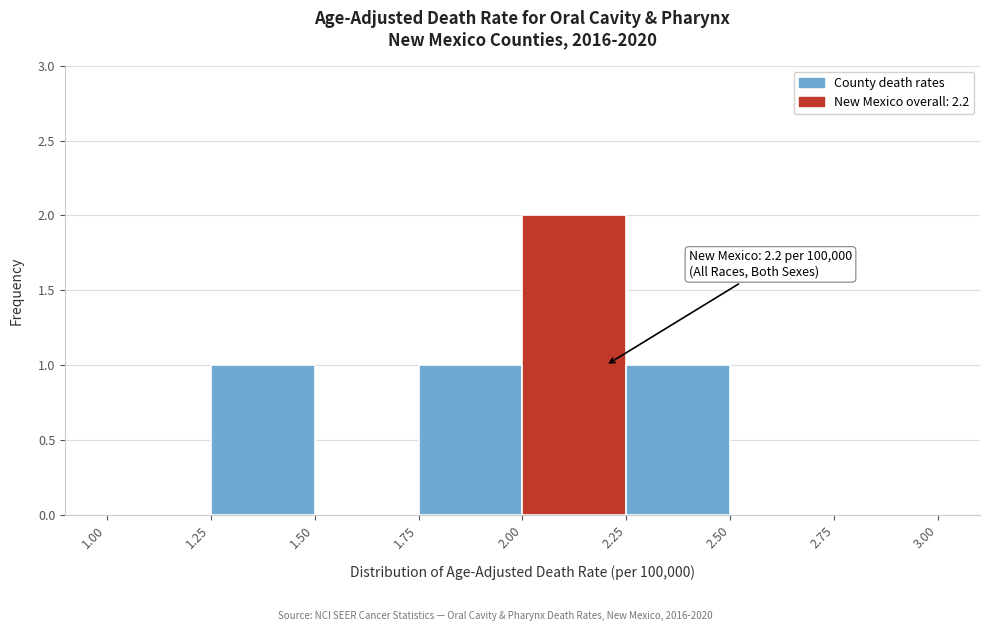

Over which range of the x-axis is the bar tallest?

2.00 to 2.25